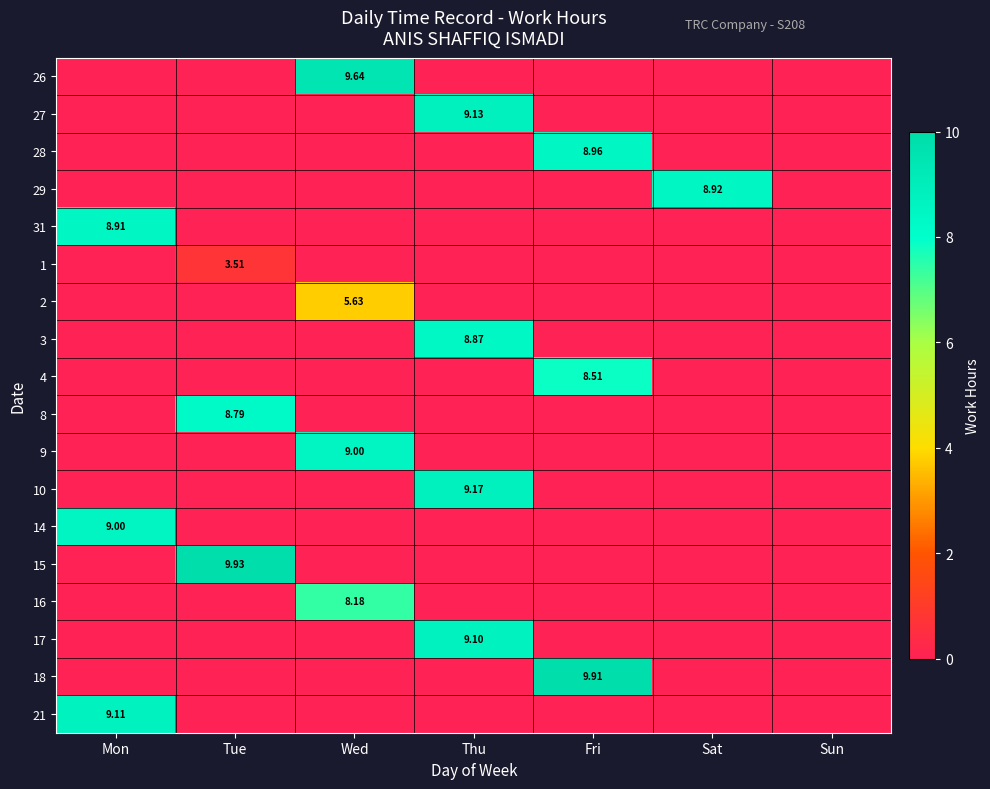

Between Wed and Sun, which series saw the biggest shift?

26